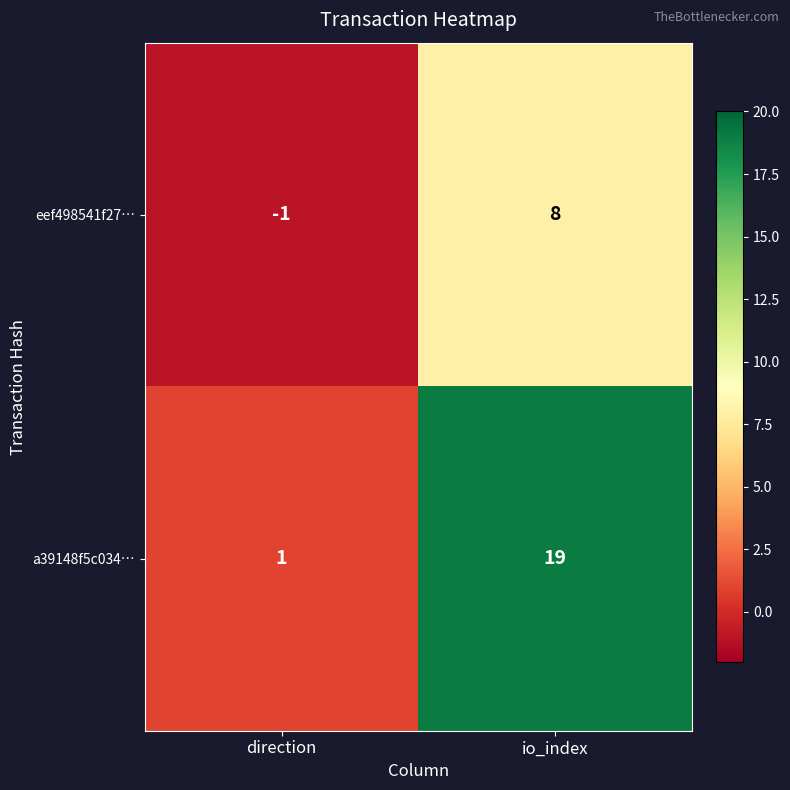

Which series changed the most between direction and io_index?

a39148f5c034…